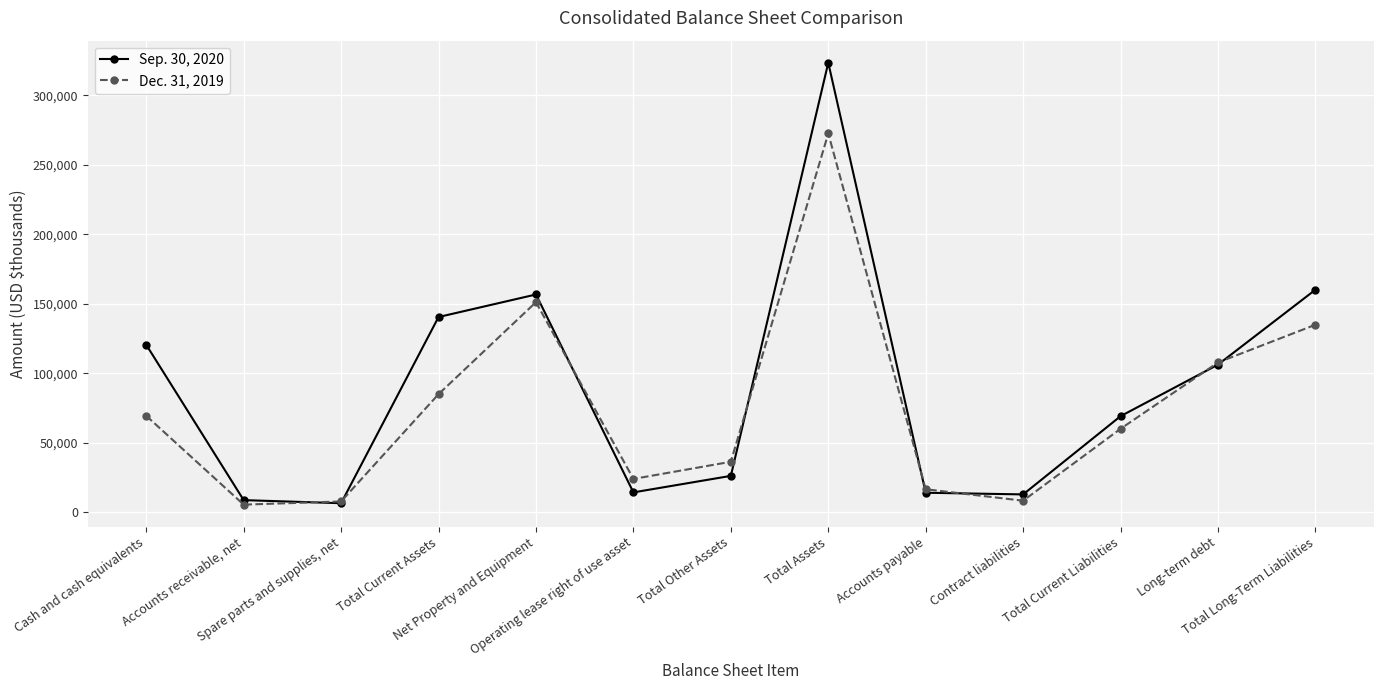

What is the sum of the Dec. 31, 2019 values at Operating lease right of use asset and Spare parts and supplies, net?

31845